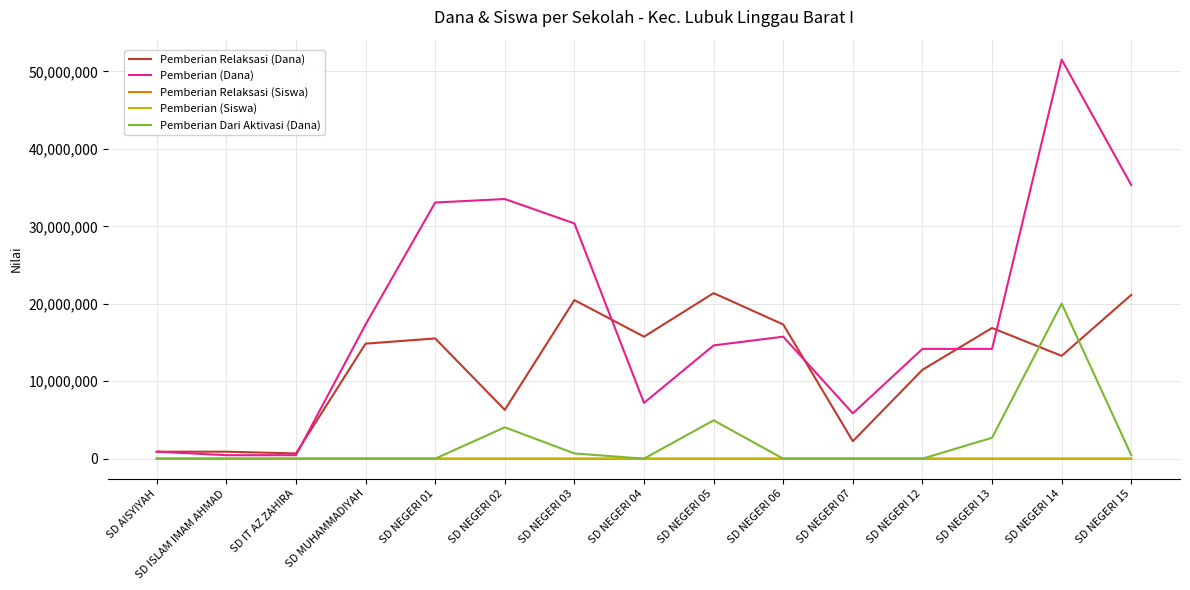

The value of Pemberian Dari Aktivasi (Dana) at SD NEGERI 05 is 4950000. True or false?

True